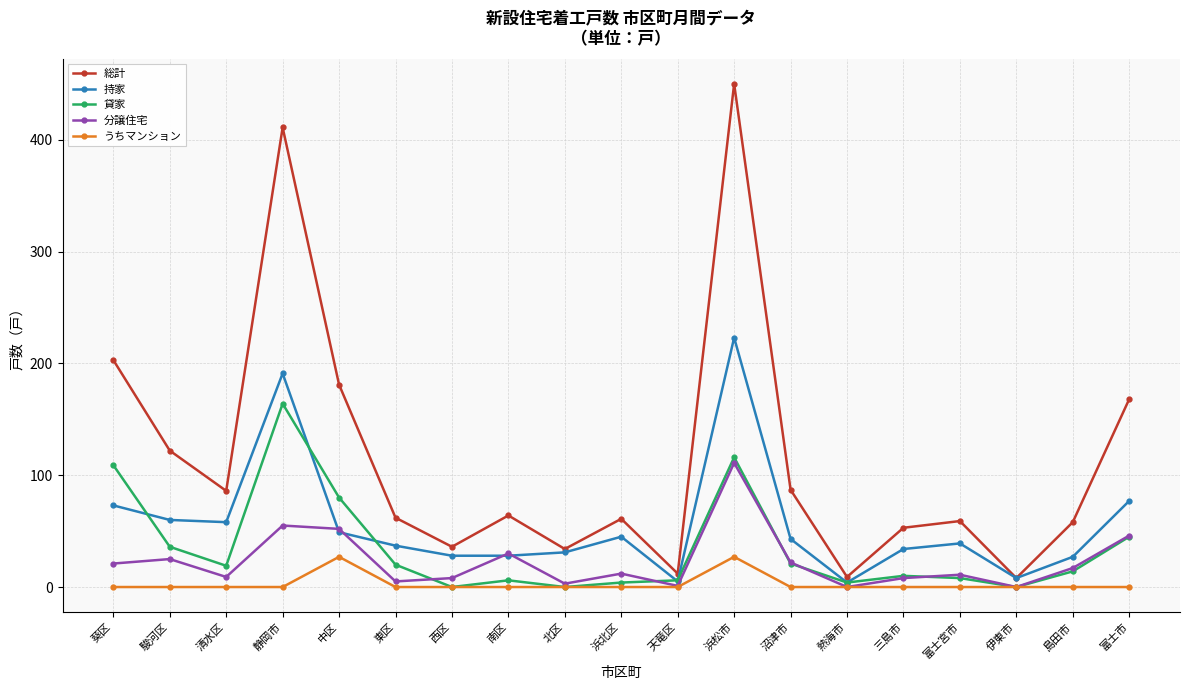

How many lines are shown in the chart?

5